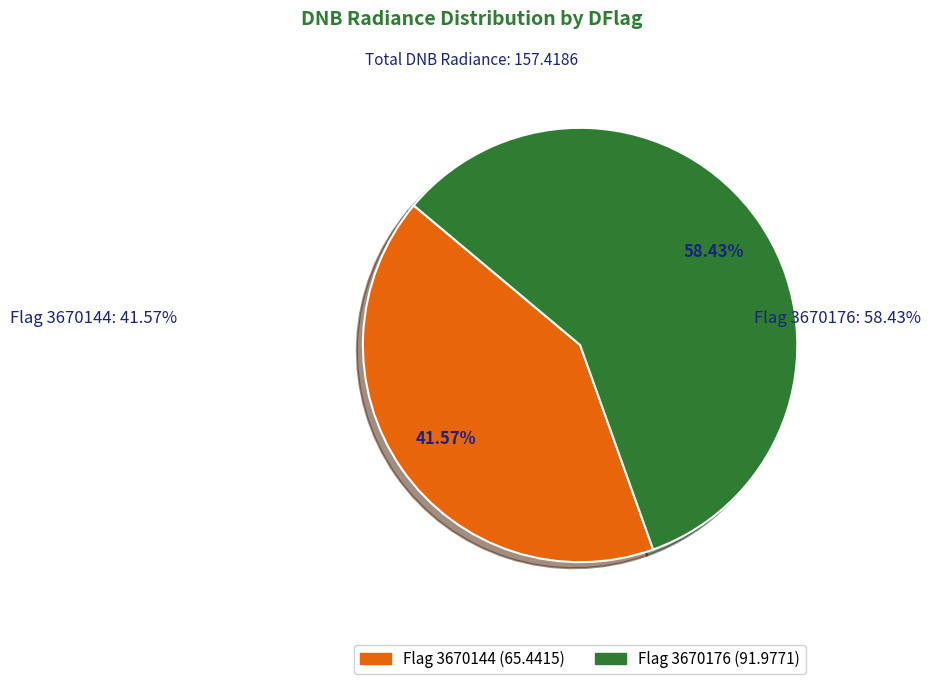

Is there a majority slice in this chart?

Yes